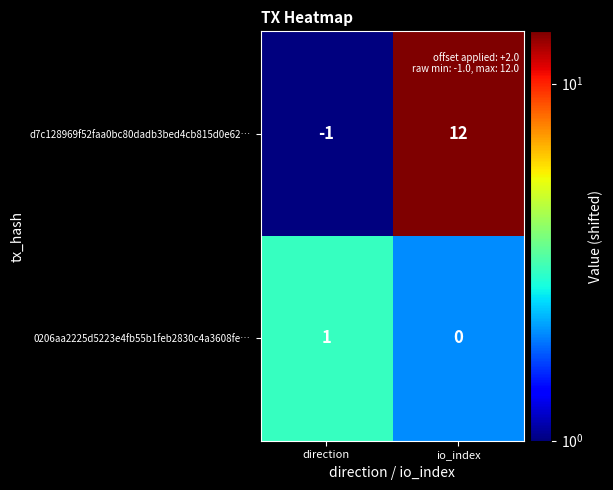

List the series in order of their overall mean, lowest first.

0206aa2225d5223e4fb55b1feb2830c4a3608fe…, d7c128969f52faa0bc80dadb3bed4cb815d0e62…